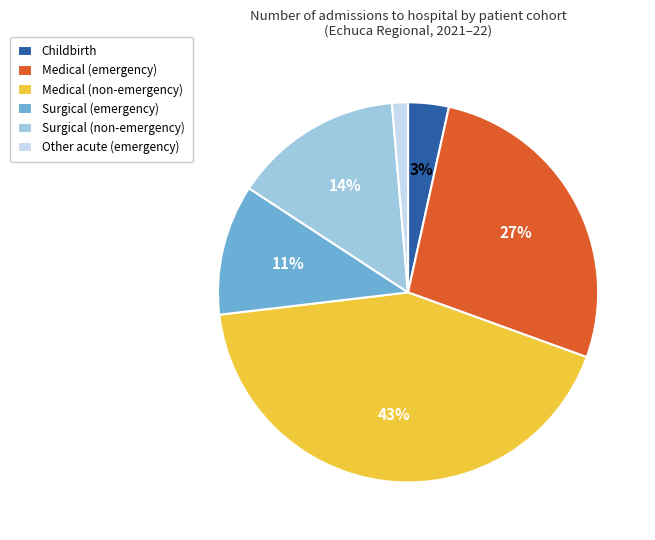

Which category has the smallest portion of the pie?

Other acute (emergency)